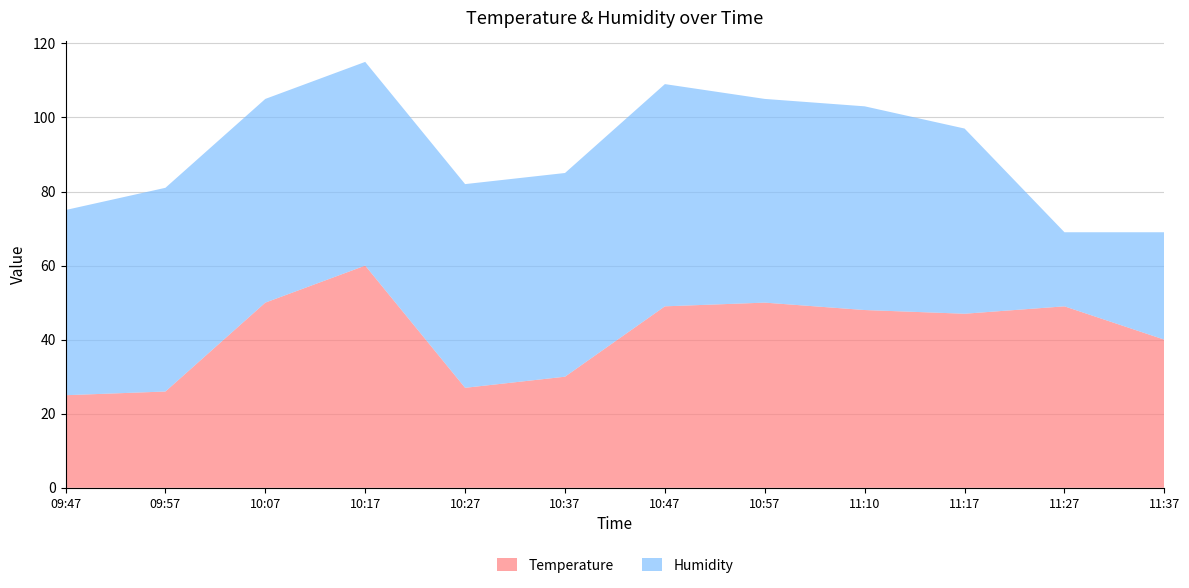

Reading right to left, transcribe all the data shown in this chart.

Temperature: 11:37=40	11:27=49	11:17=47	11:10=48	10:57=50	10:47=49	10:37=30	10:27=27	10:17=60	10:07=50	09:57=26	09:47=25
Humidity: 11:37=29	11:27=20	11:17=50	11:10=55	10:57=55	10:47=60	10:37=55	10:27=55	10:17=55	10:07=55	09:57=55	09:47=50